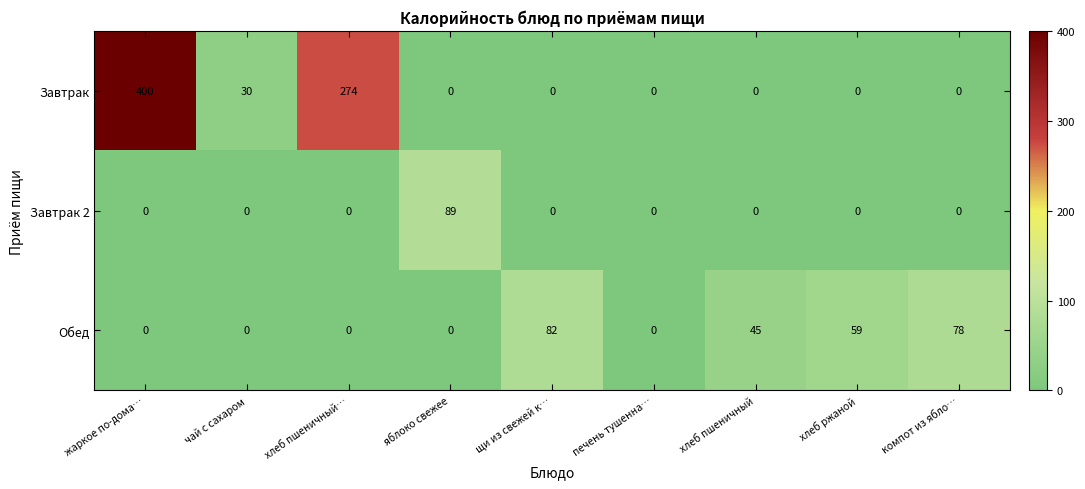

Reading left to right, extract all data points from this chart.

Завтрак: 400	30	274	0	0	0	0	0	0
Завтрак 2: 0	0	0	89	0	0	0	0	0
Обед: 0	0	0	0	82	0	45	59	78